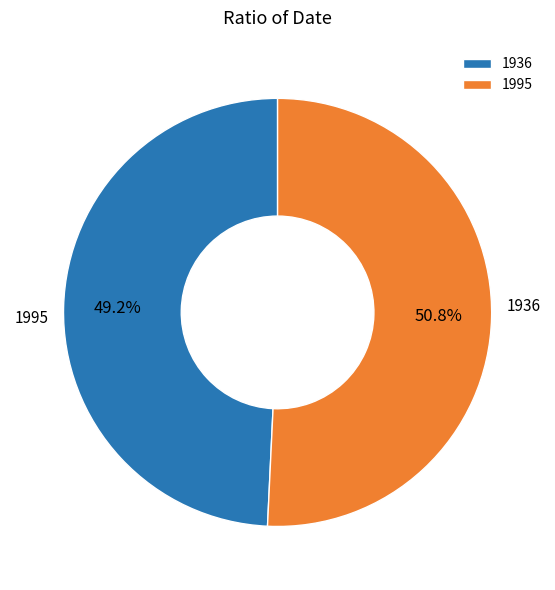

To the nearest percent, what is the difference between the 1995 and 1936 slice percentages?

2%